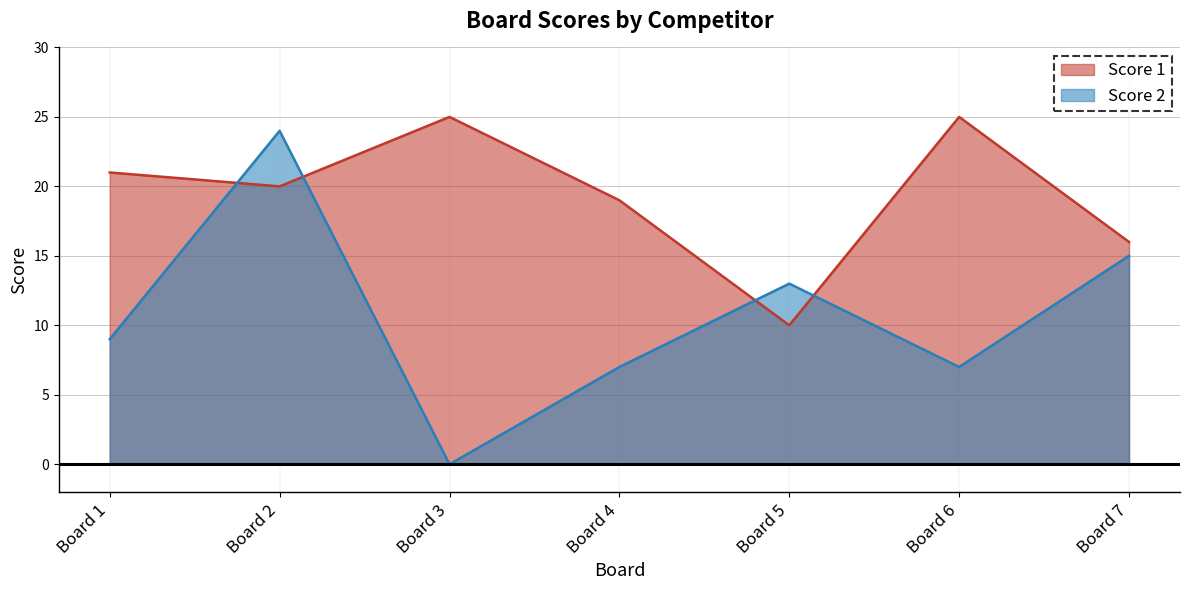

At which label is Score 2 closest to 12?

Board 5